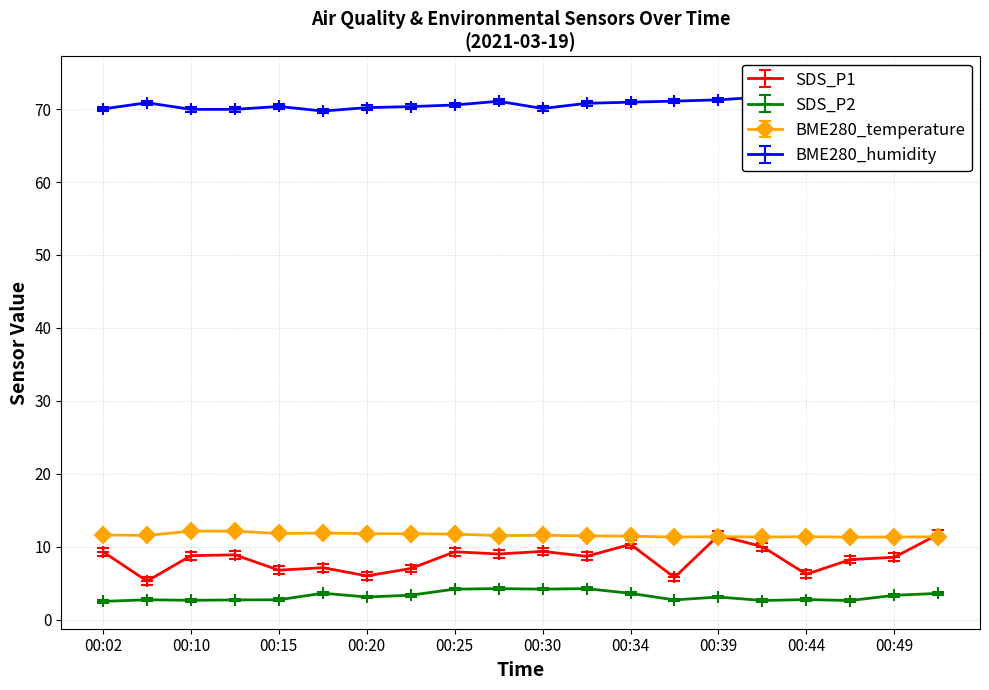

At which category is the sum across all series the highest?

00:51